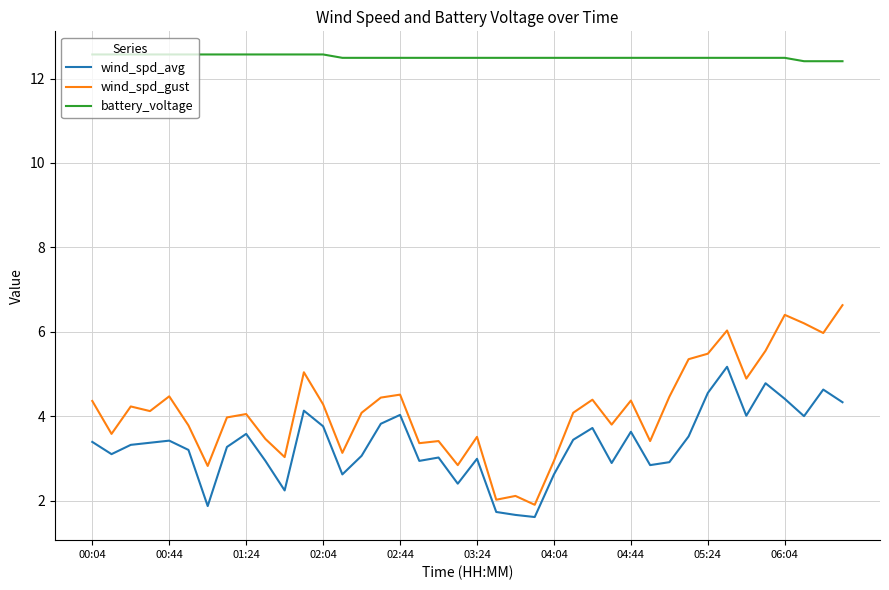

Which series has the largest range (max minus min)?

wind_spd_gust